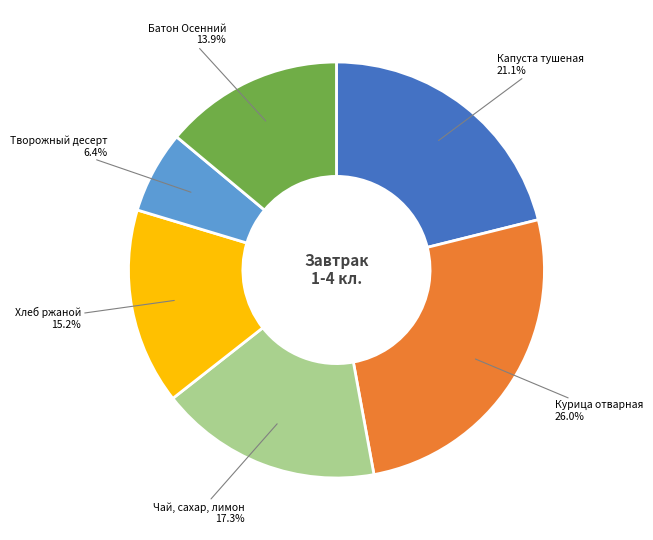

To the nearest percent, what portion does Хлеб ржаной represent?

15%